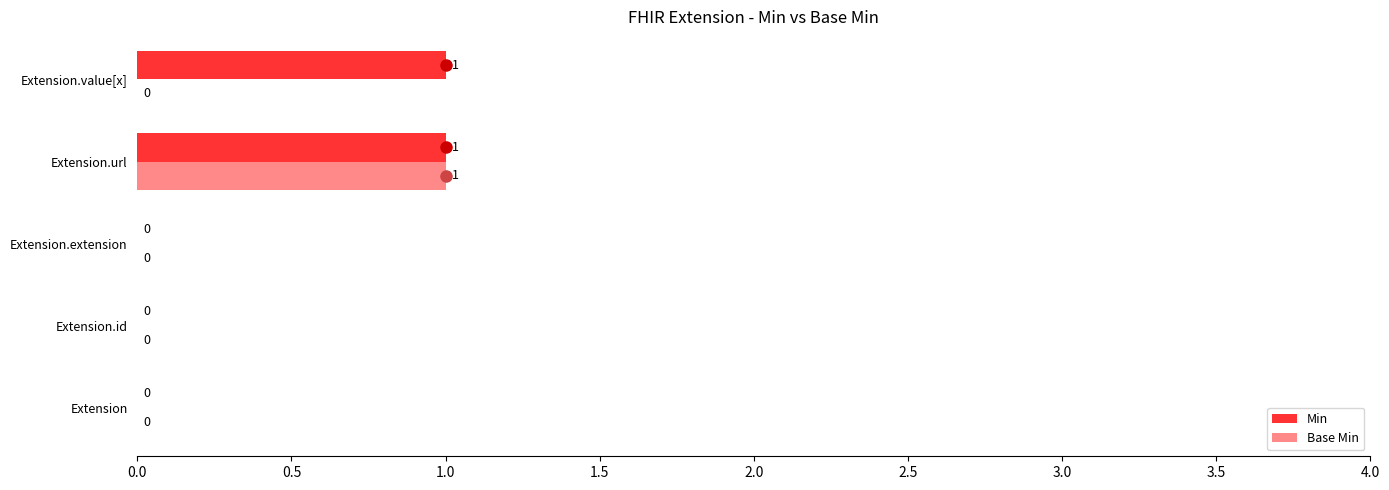

The Base Min series shows 0 at Extension. True or false?

True